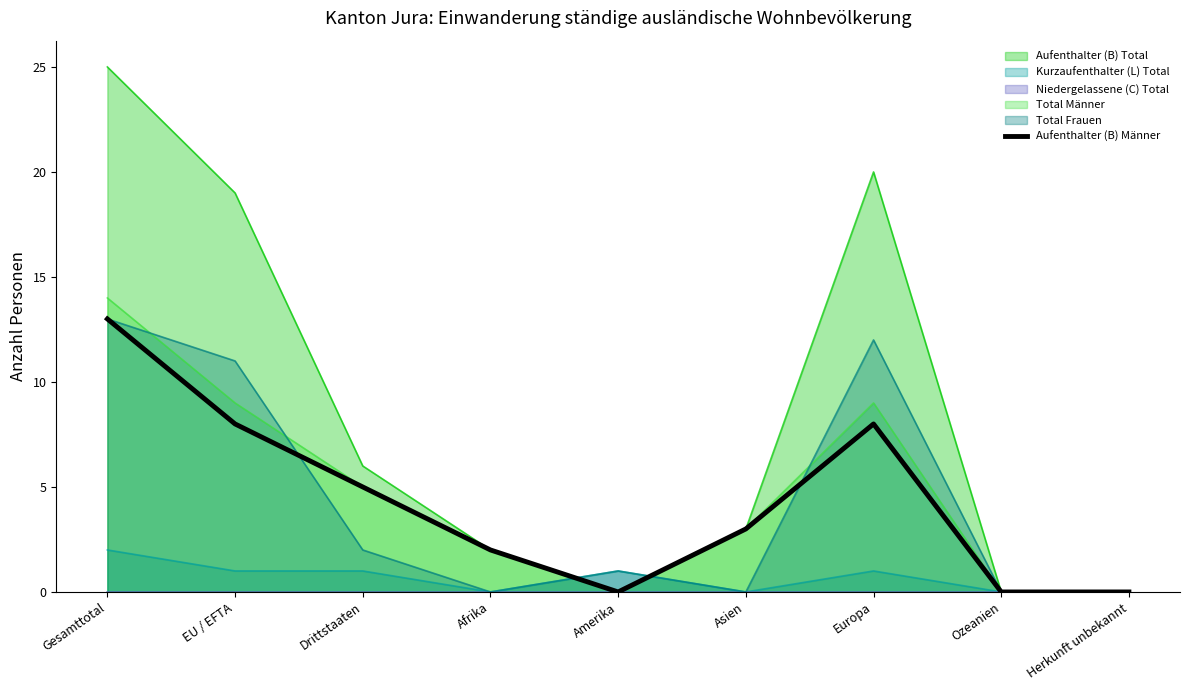

Does the chart display data point markers on the line(s)?

No